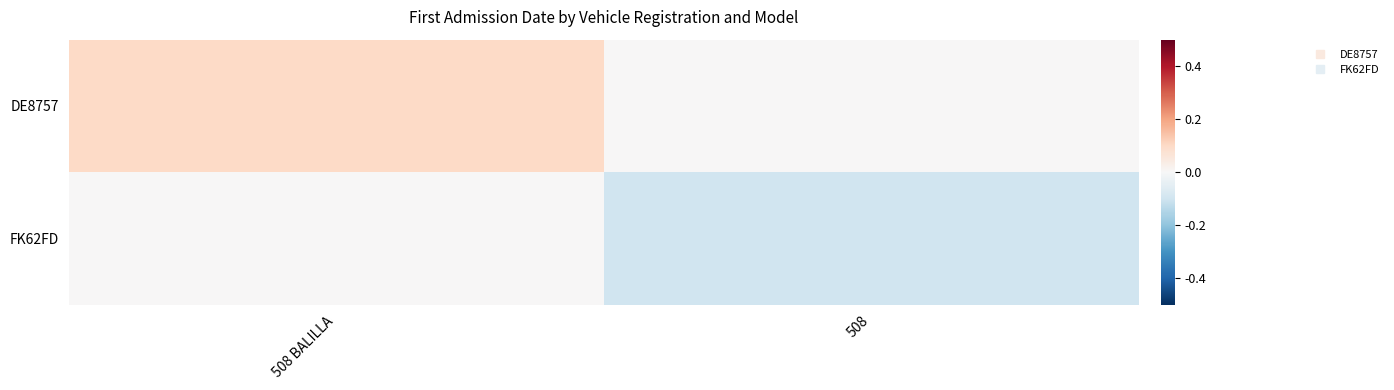

At which category is the sum across all series the highest?

508 BALILLA